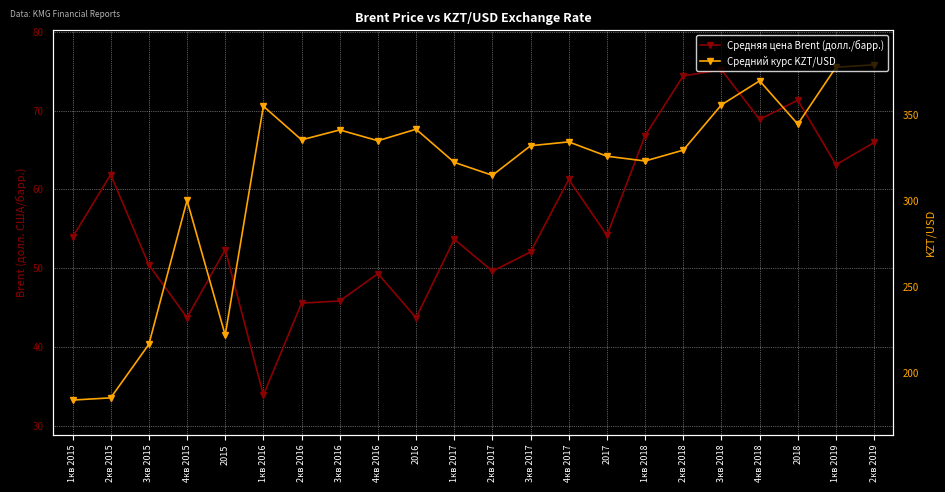

True or false: Средний курс KZT/USD and Средняя цена Brent (долл./барр.) cross at least once.

False